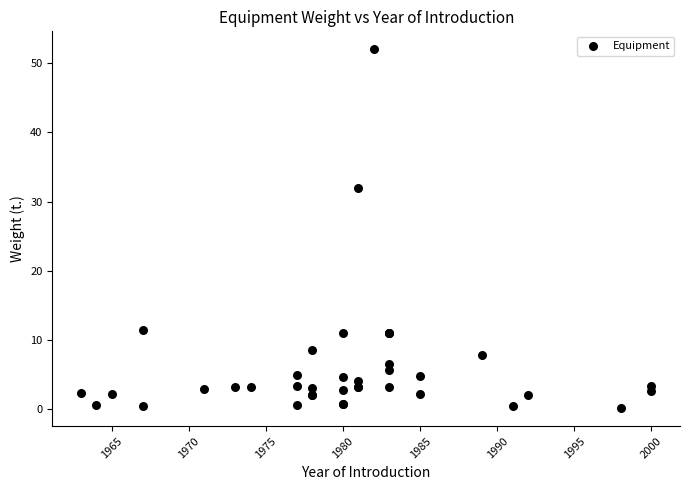

What Y value in the scatter plot is closest to 26?

32.0